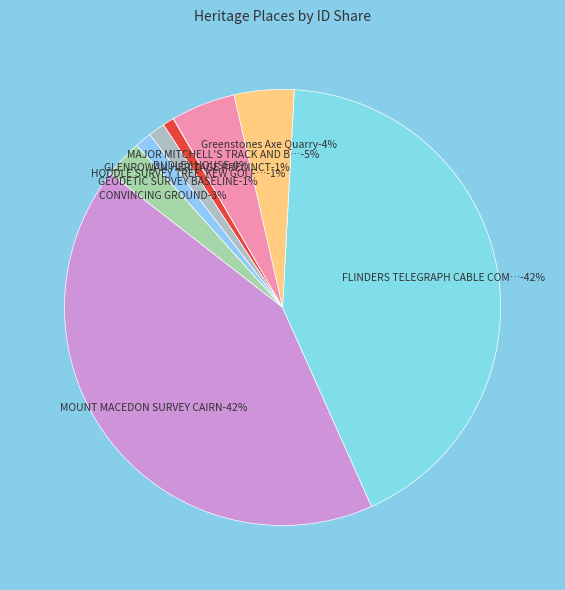

Which has a higher value, HODDLE SURVEY TREE, KEW GOLF CLUB or GEODETIC SURVEY BASELINE?

GEODETIC SURVEY BASELINE